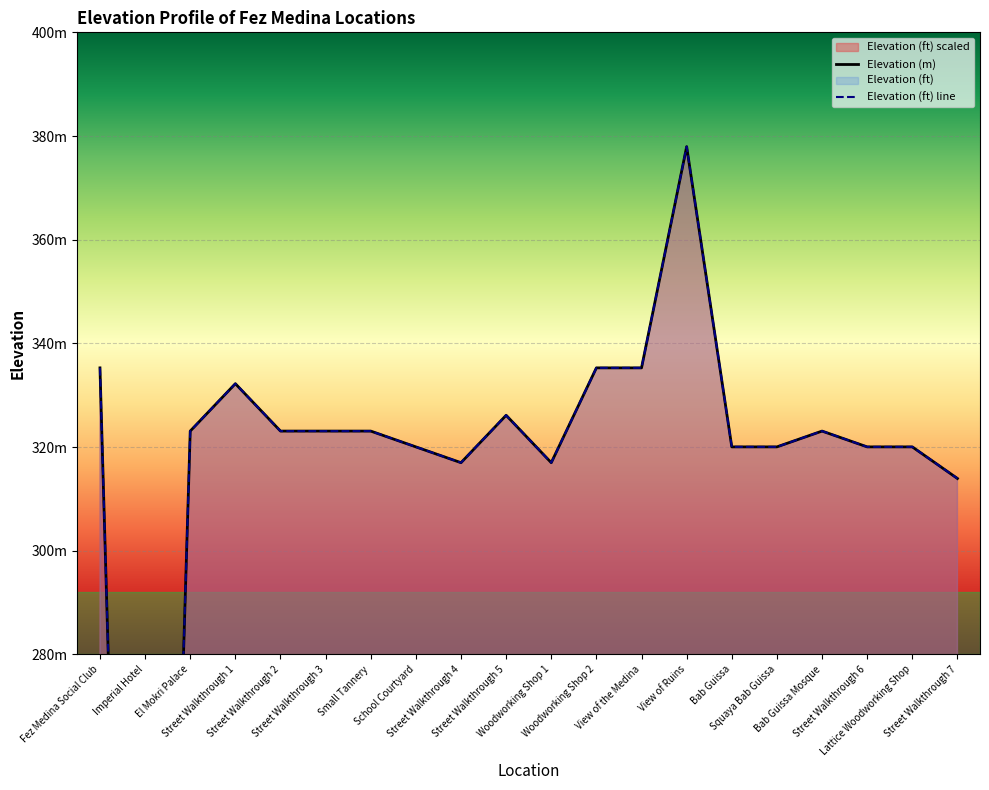

What is the sum of all Elevation (ft) values?

6239.3